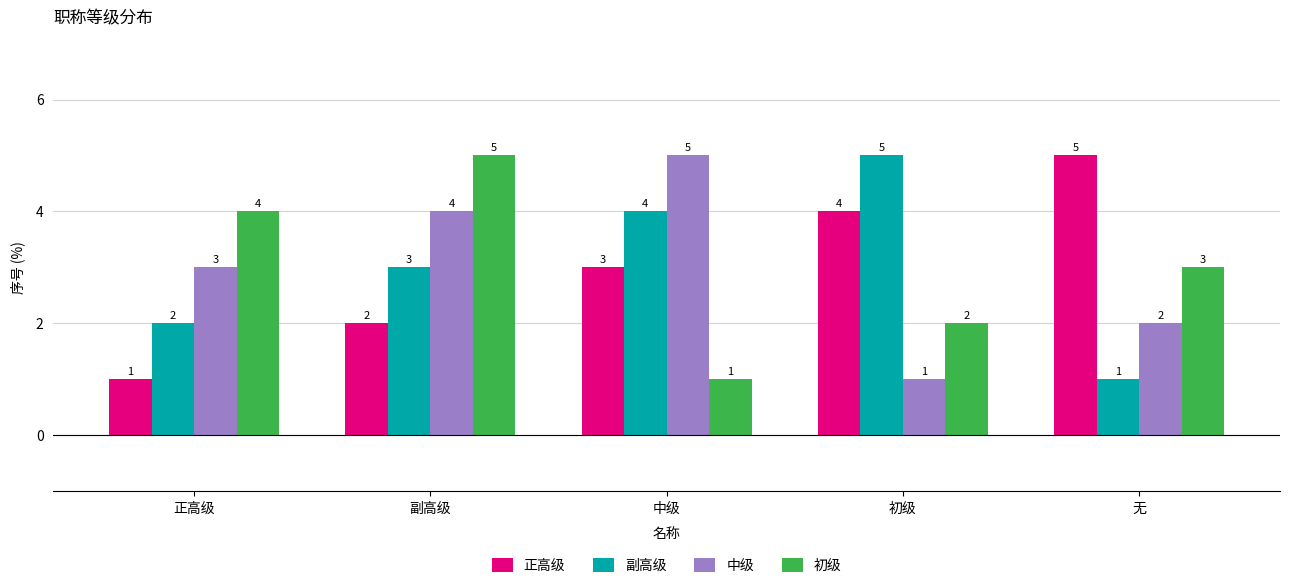

Reading right to left, list all the values displayed in this chart.

正高级: 5	4	3	2	1
副高级: 1	5	4	3	2
中级: 2	1	5	4	3
初级: 3	2	1	5	4